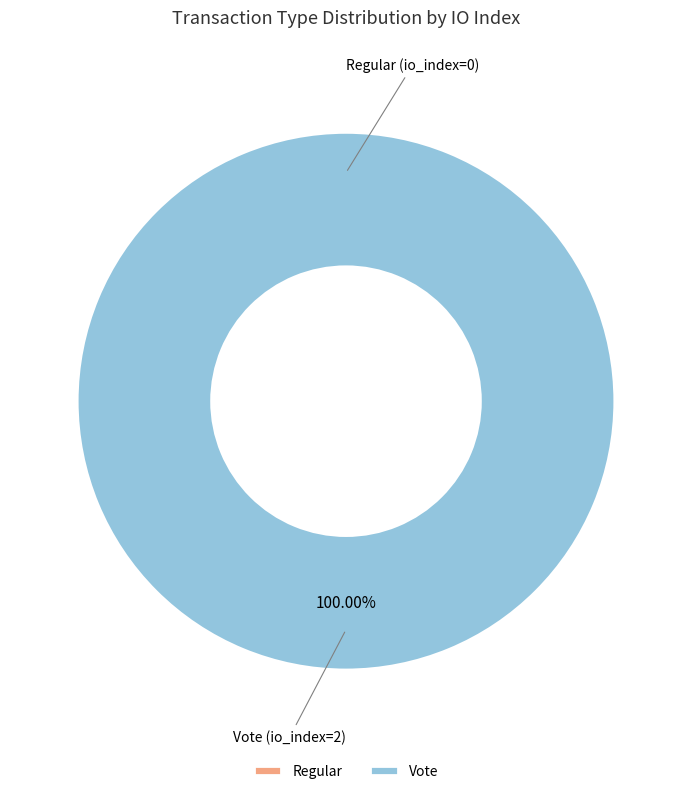

To the nearest percent, what is the difference between the Vote (io_index=2) and Regular (io_index=0) slice percentages?

100%